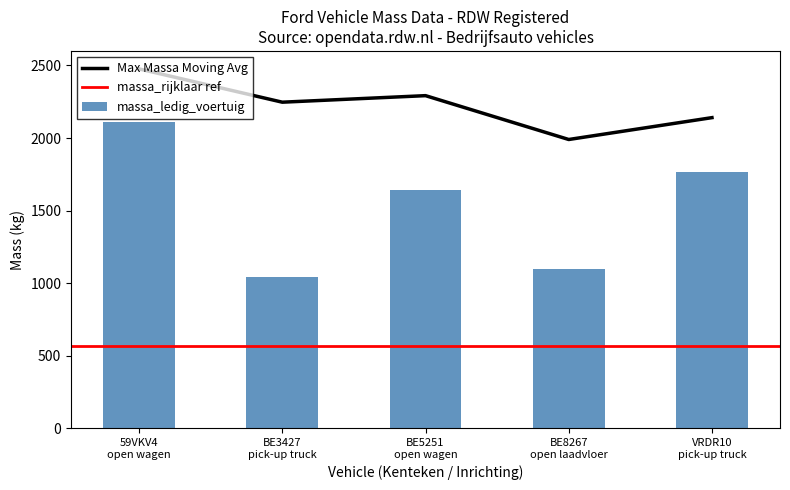

What is the label of the 2nd bar from the left?

BE3427
pick-up truck